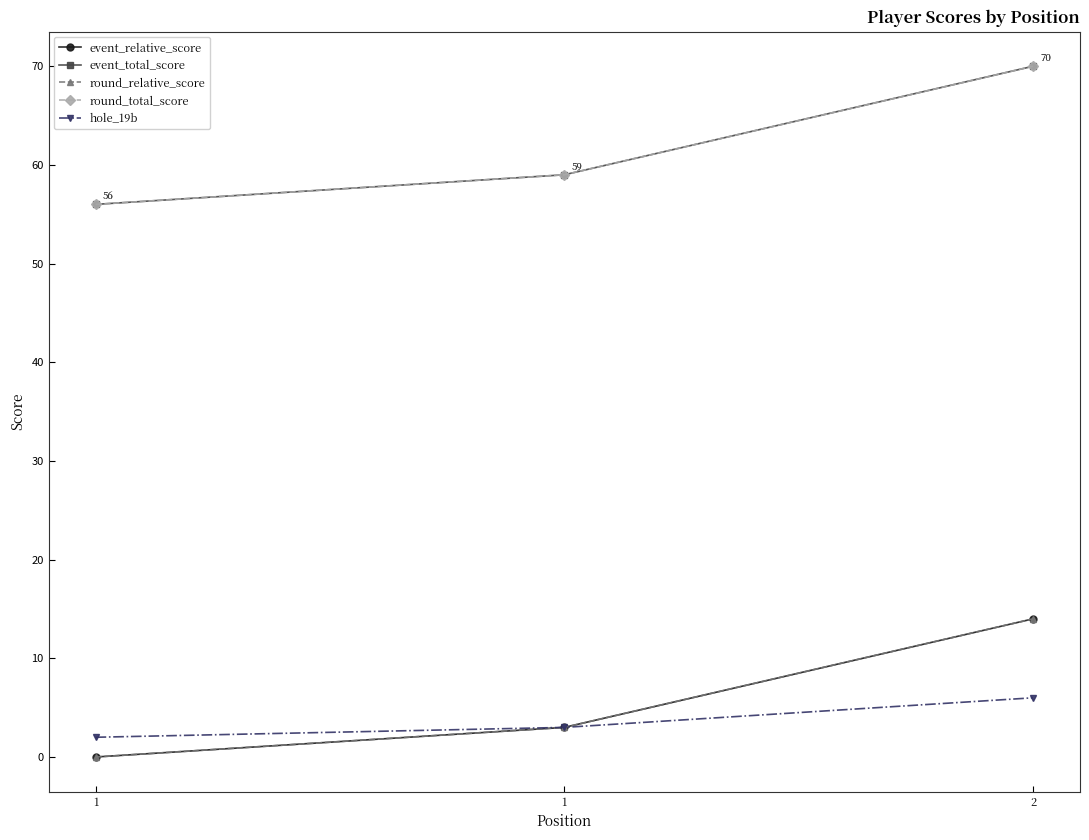

Does the chart have visible grid lines?

No